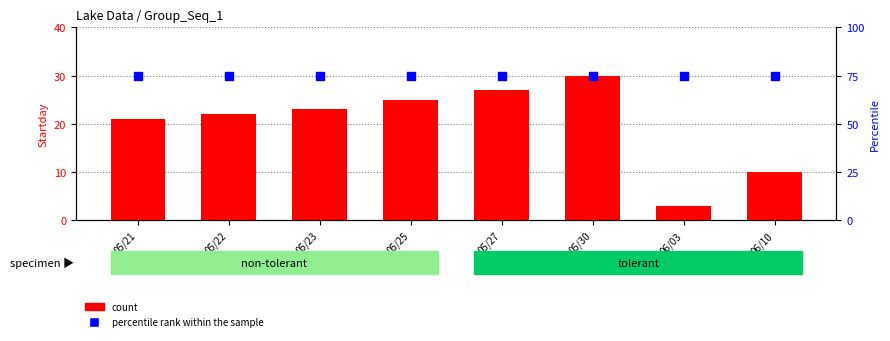

What is the total value across all series at 05/23?

98